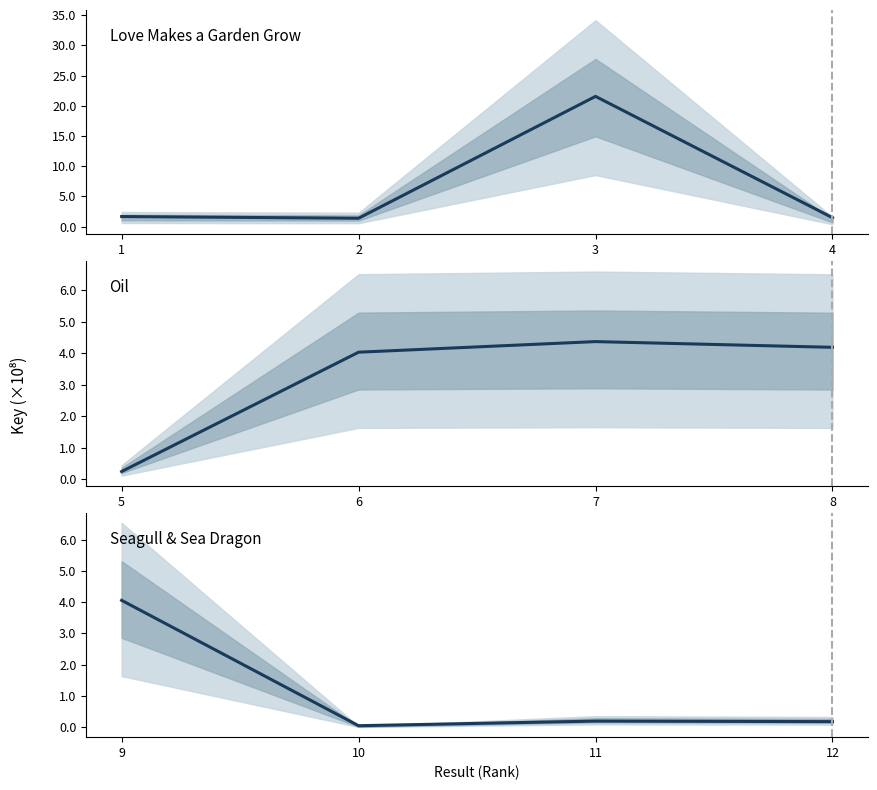

At how many categories does at least one series exceed 6?

1